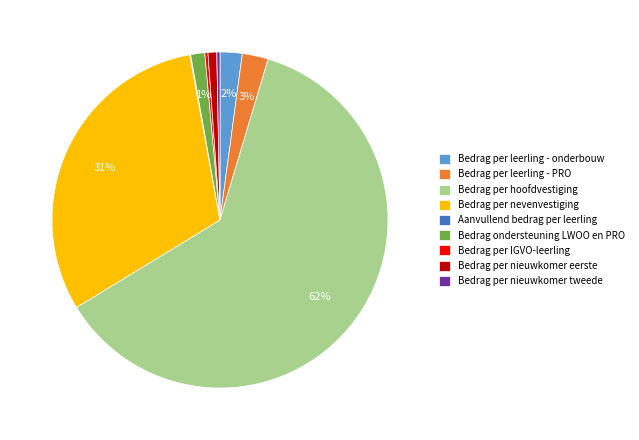

Do Bedrag per nieuwkomer tweede and Bedrag per leerling - PRO together represent more than half of the pie?

No